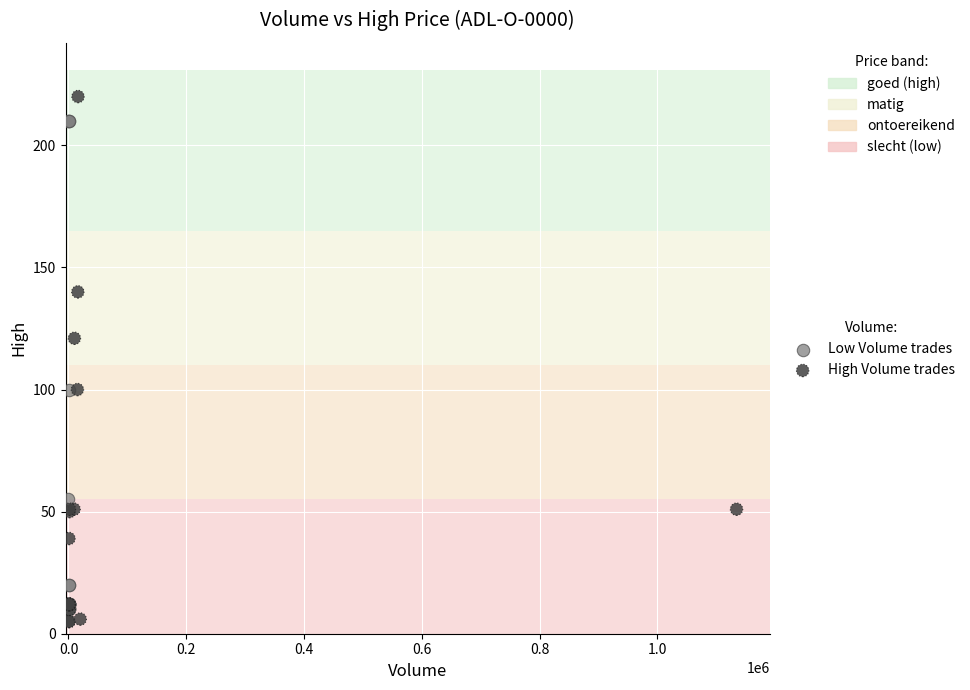

Which series contains the highest Y value?

High Volume trades